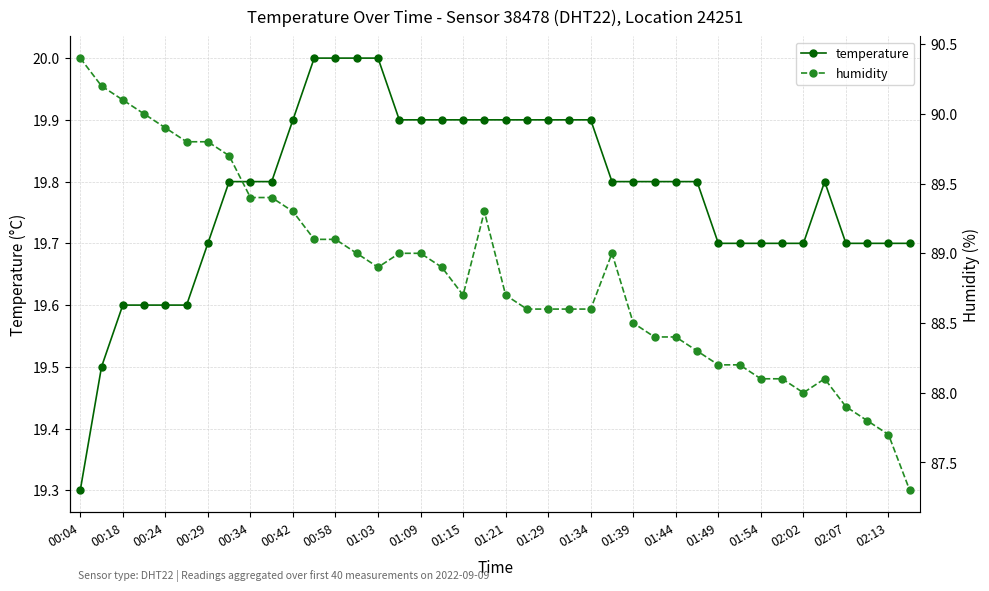

At which label does temperature reach its minimum?

00:04